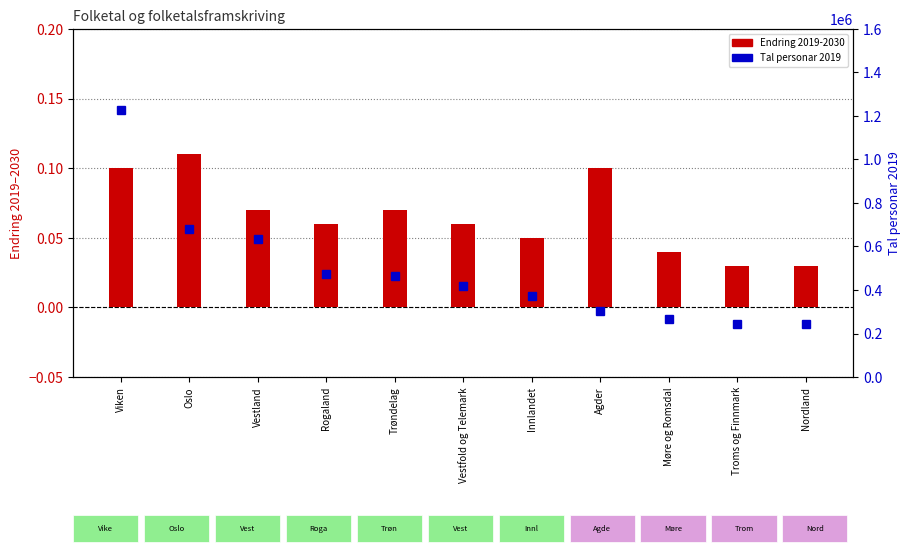

Where is Endring 2019-2030 nearest to the value 0?

Troms og Finnmark